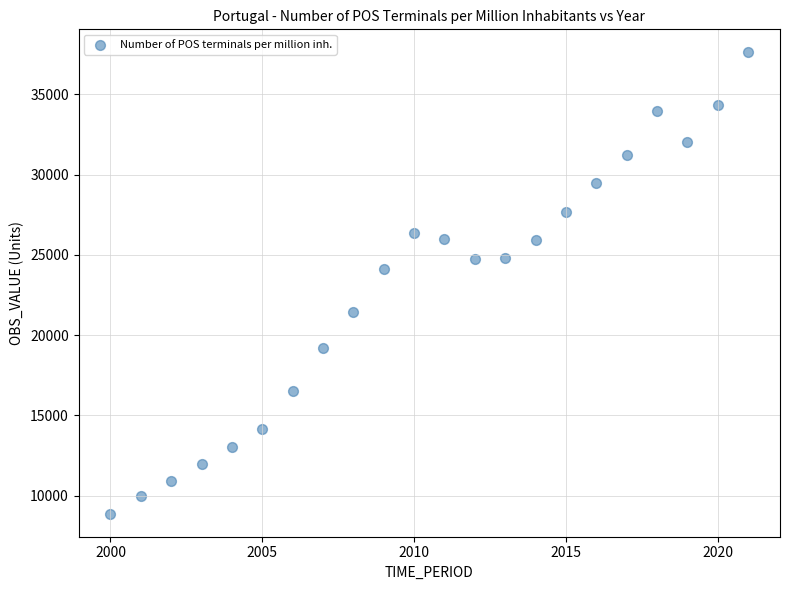

What is the range of Y values (max minus min)?

28738.9